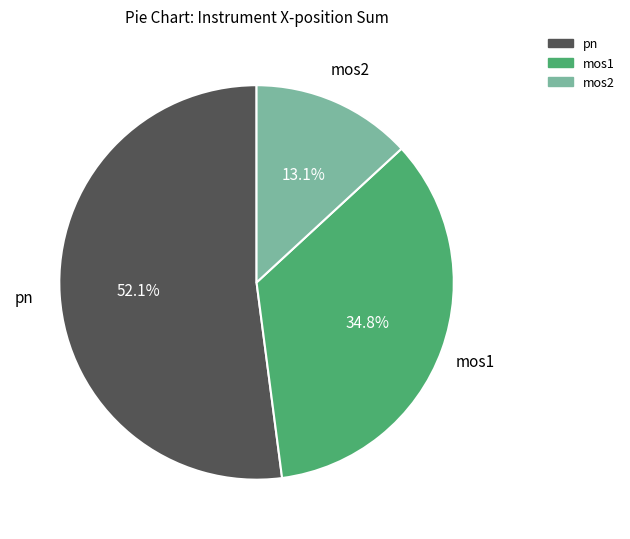

Which category accounts for the majority?

pn